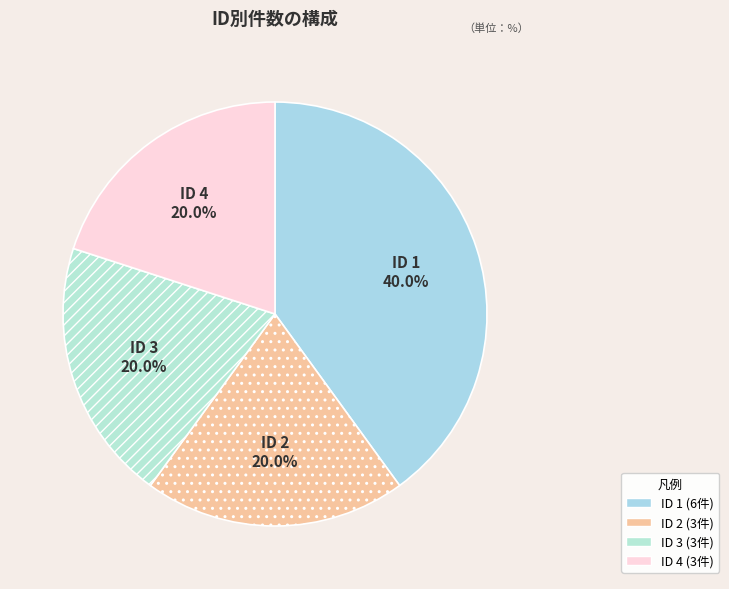

How many segments does this pie chart have?

4